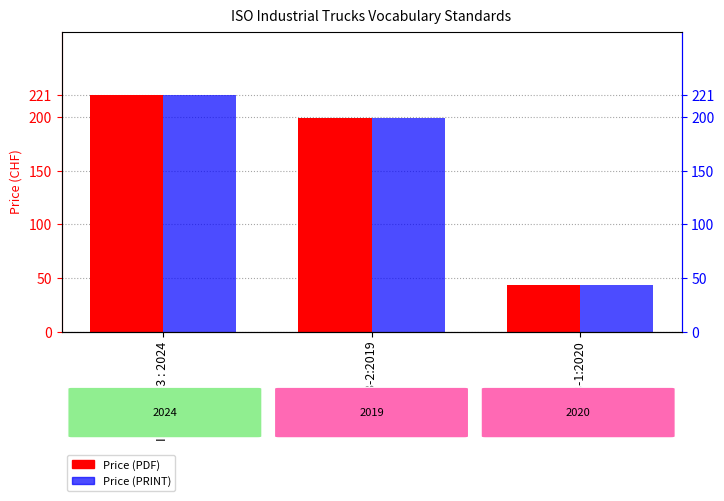

The Price (PRINT) series shows 107 at ISO 5053-3 : 2024. True or false?

False